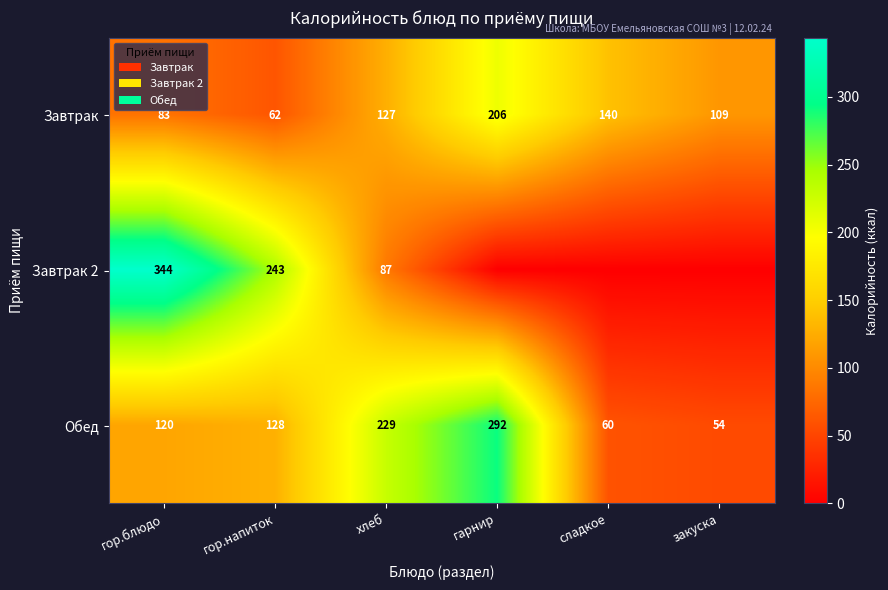

How many distinct data groups are displayed?

3